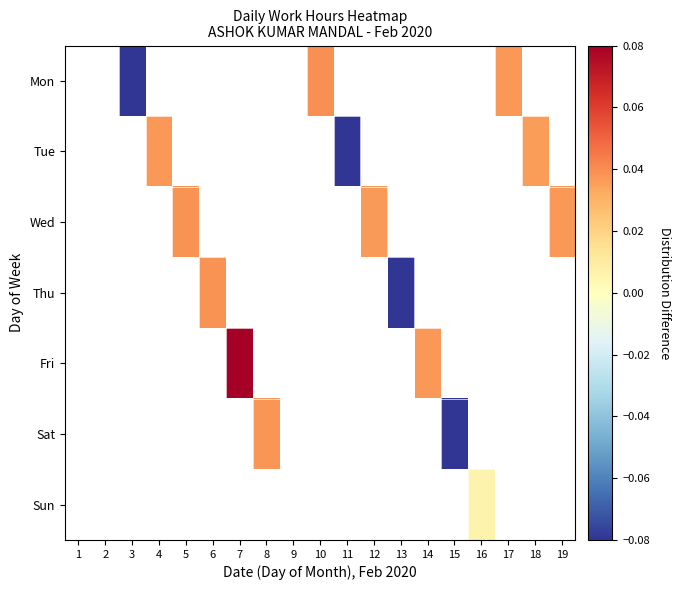

What is the greatest value displayed?

0.1